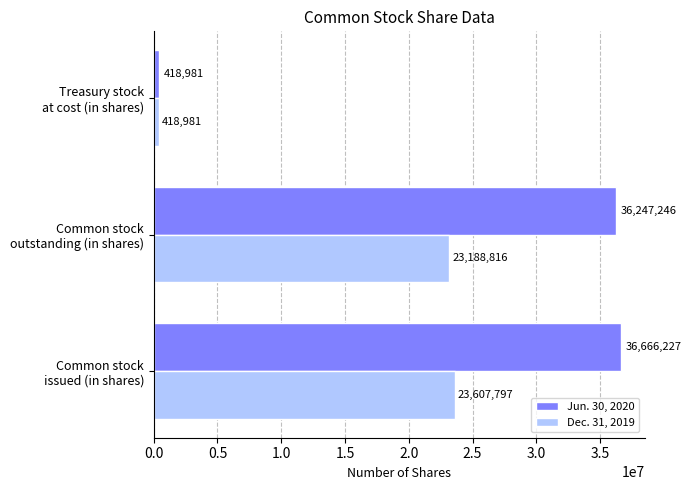

Which series has the largest range (max minus min)?

Jun. 30, 2020